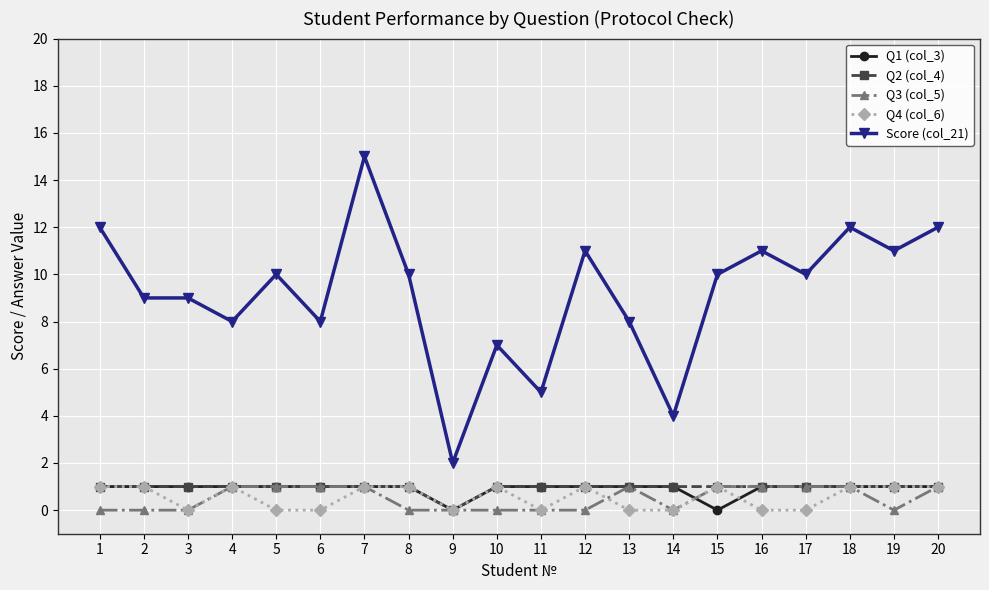

Which series has the largest total across all categories?

Score (col_21)